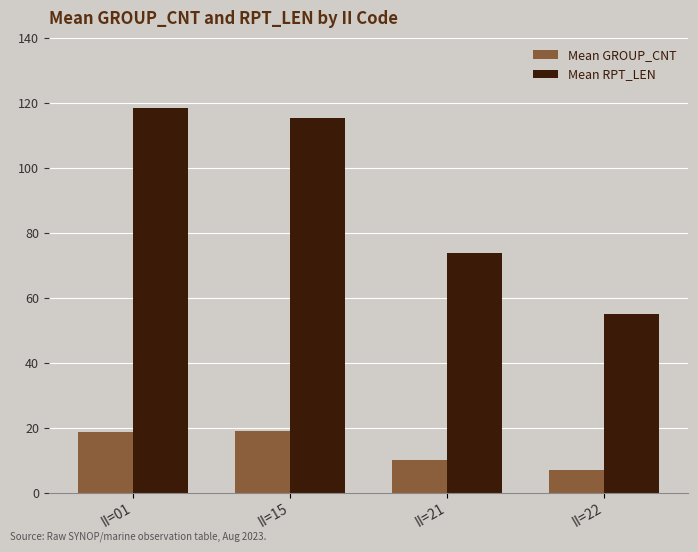

At which label does Mean GROUP_CNT first exceed 18?

II=01